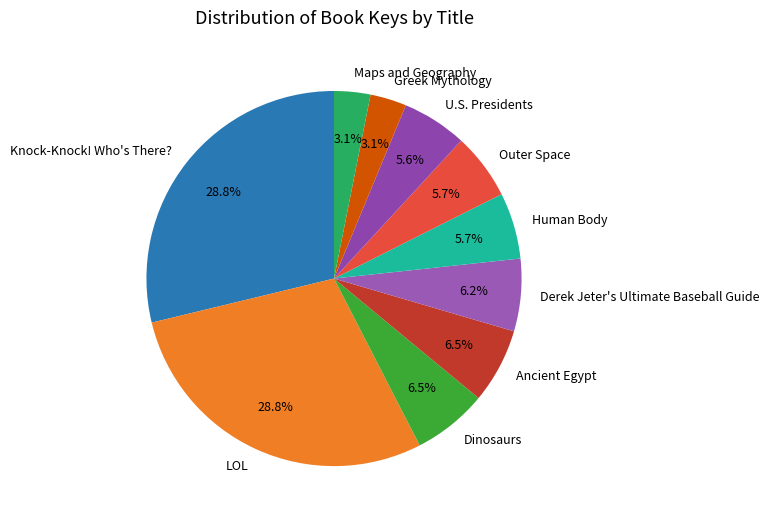

What is the ratio of the value at LOL to the value at Knock-Knock! Who's There??

1.0